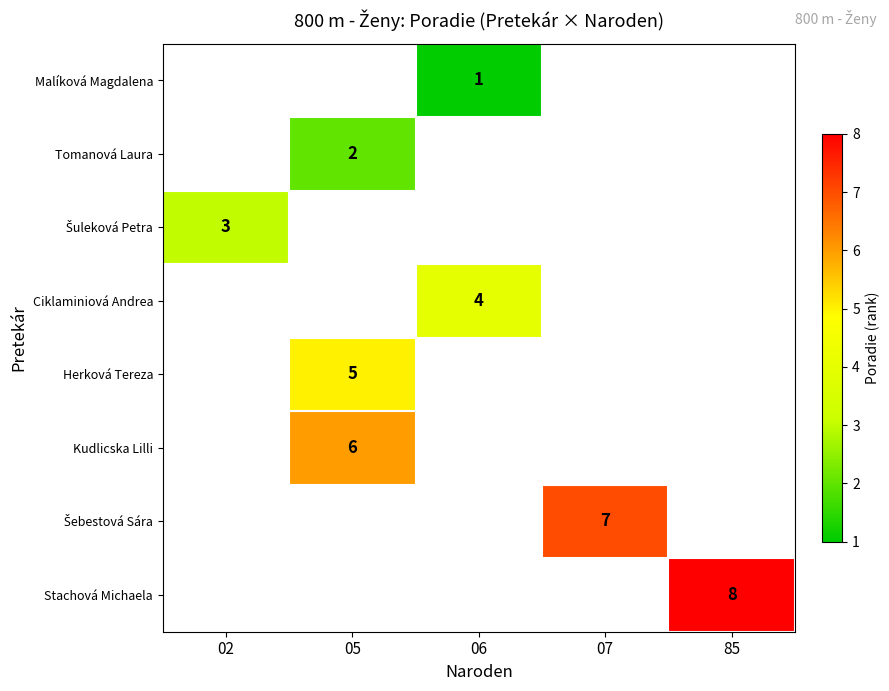

Is it true that Tomanová Laura equals 2 at 05?

True